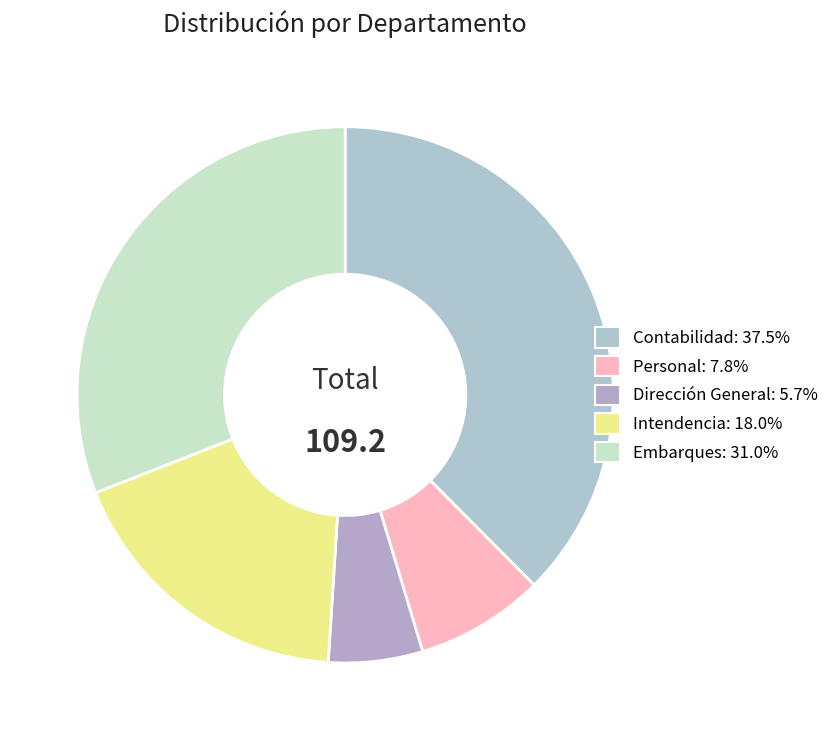

Count the number of slices in the pie.

5